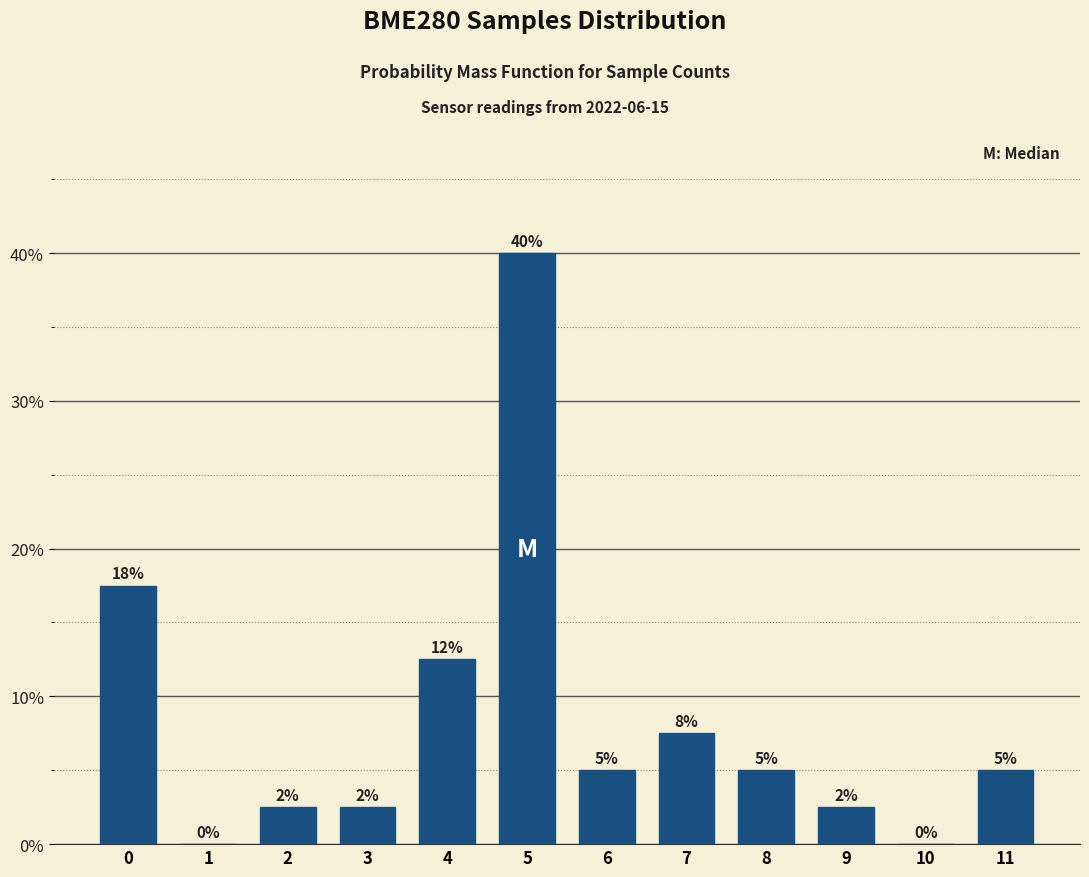

Is it true that the value at 1 is 0.0?

True